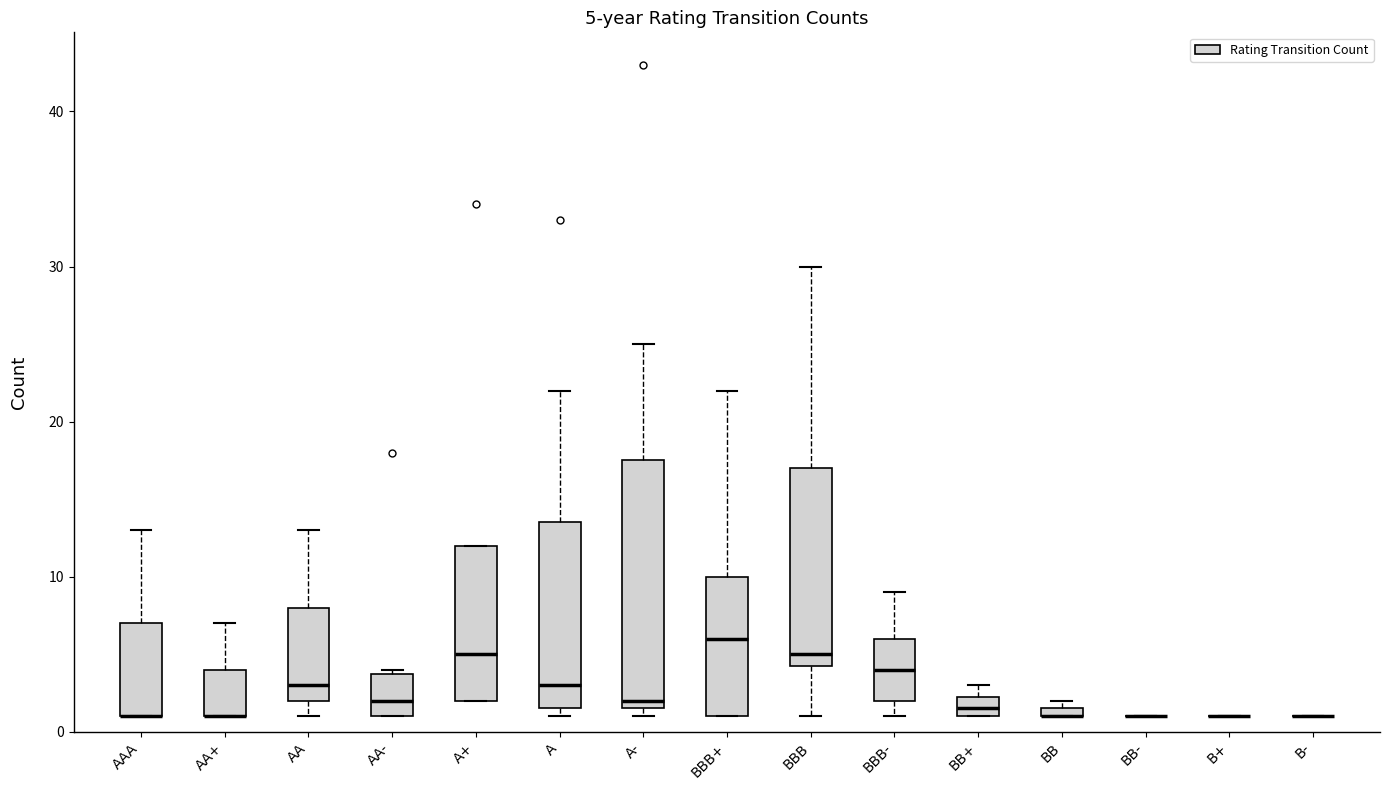

Comparing the boxes themselves (not the whiskers), which one is the tallest?

A-